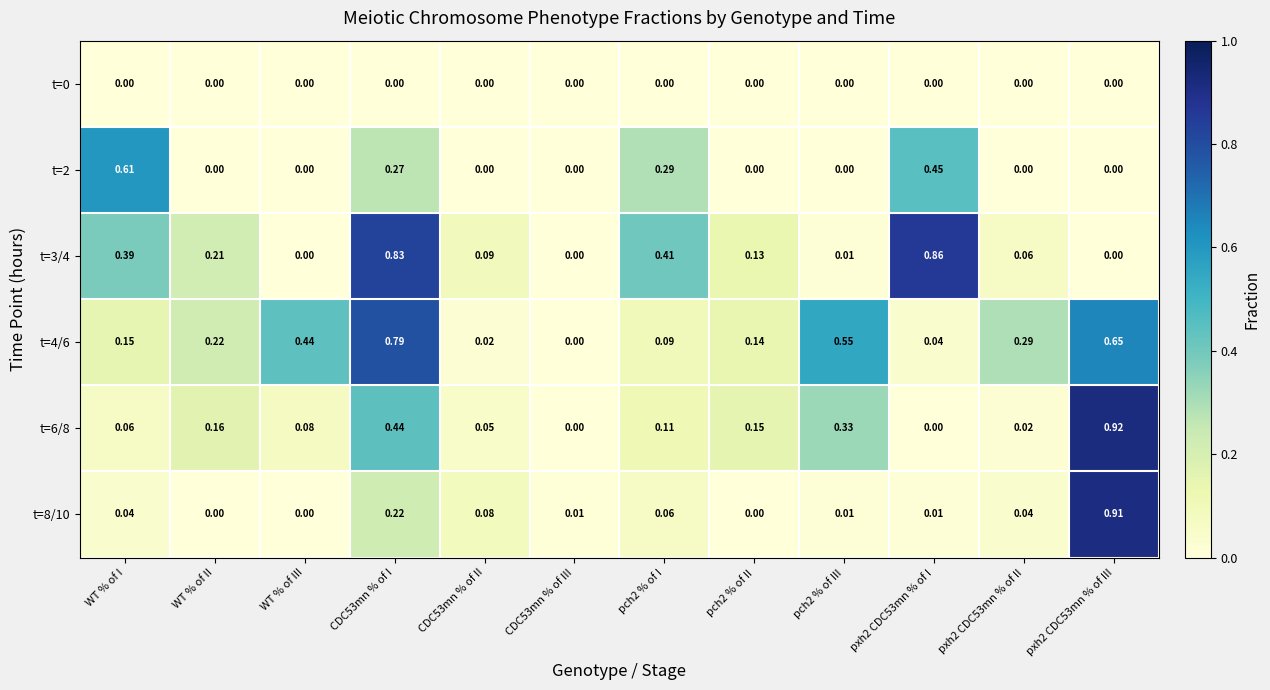

How many series are shown in this chart?

6